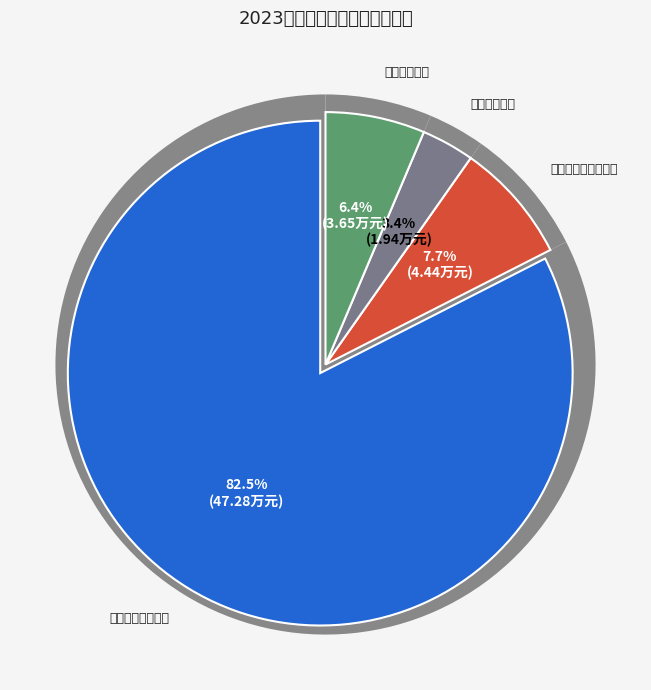

To the nearest percent, what portion does 社会保障和就业支出 represent?

8%